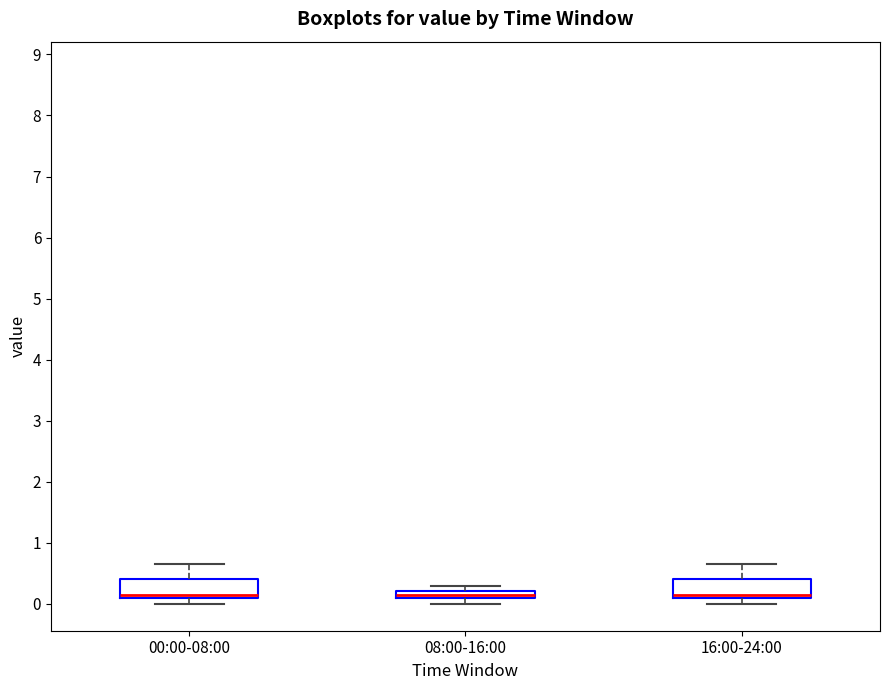

Where is the upper edge of the box for 16:00-24:00 on the y-axis? The values are not printed on the chart, so give them approximately, as read against the axis.

0.4